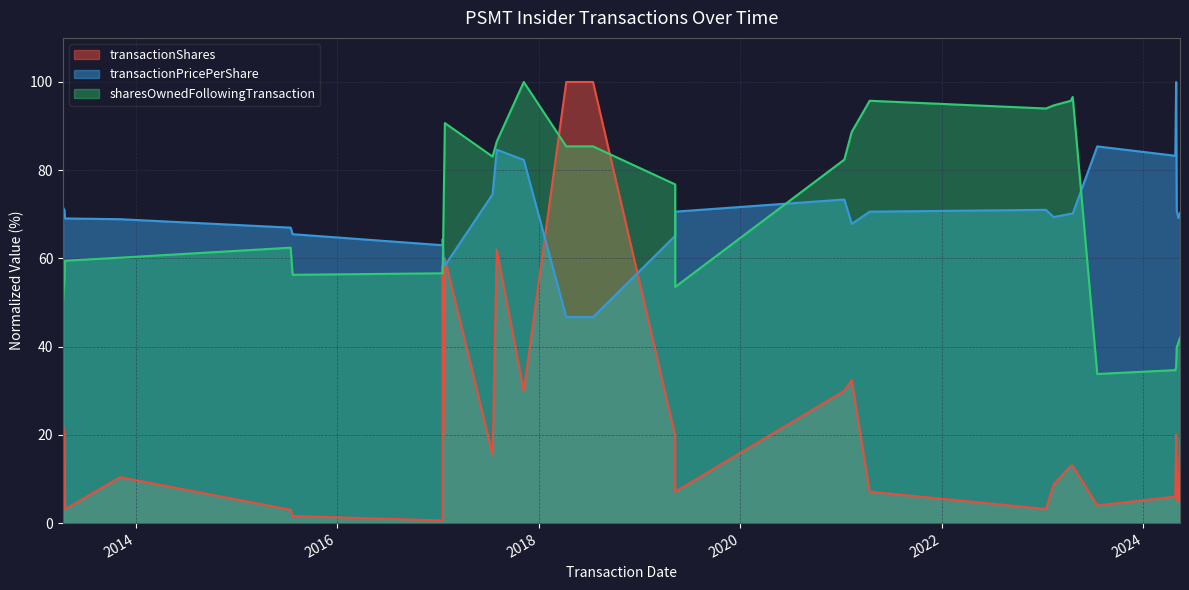

The value of transactionPricePerShare at 2017-01-17 is 63.0. True or false?

True